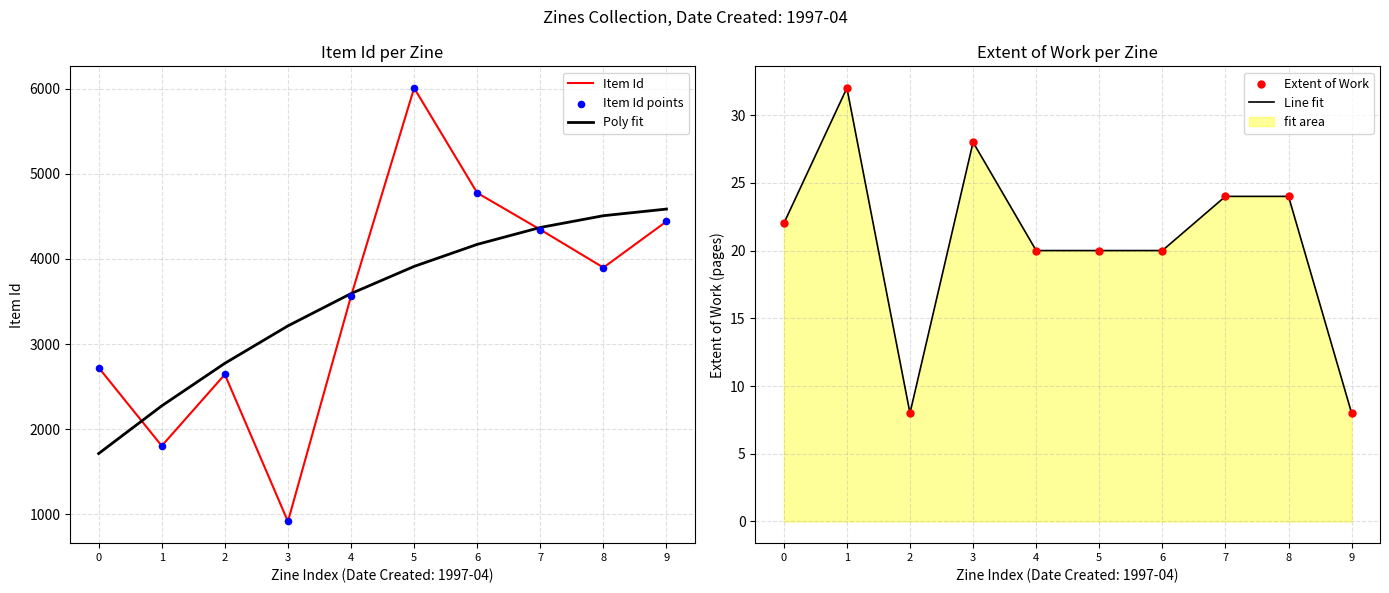

Which series has the largest total across all categories?

Item Id